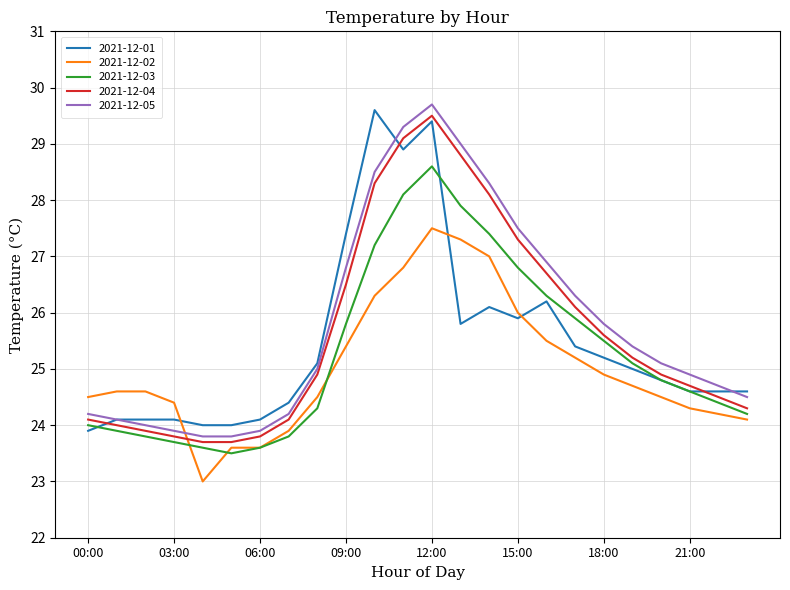

True or false: 2021-12-05 and 2021-12-03 intersect in this chart.

False